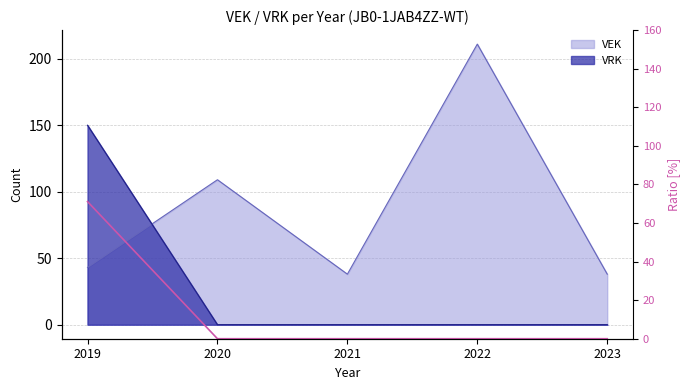

Is it true that the value at 2019 is 113.7?

False